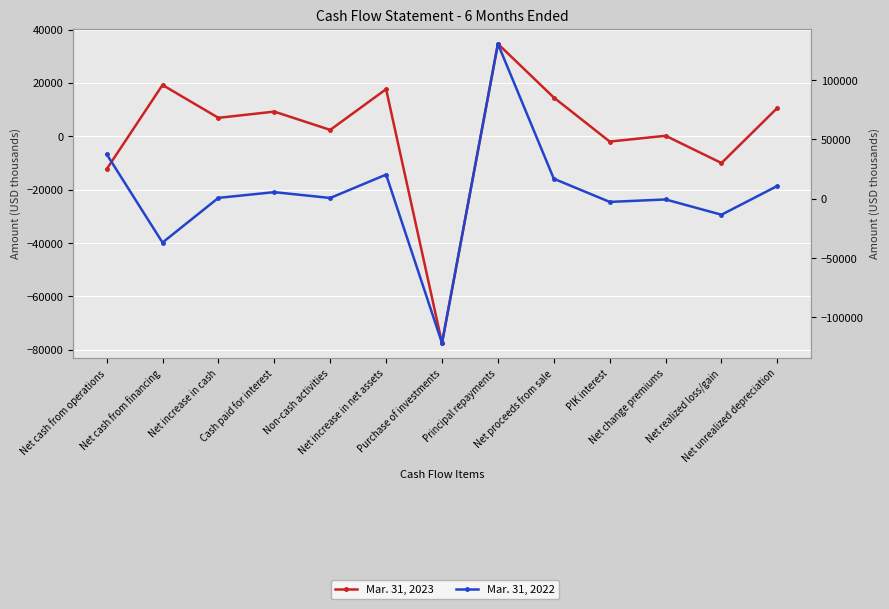

At how many categories does at least one series exceed -91328?

13